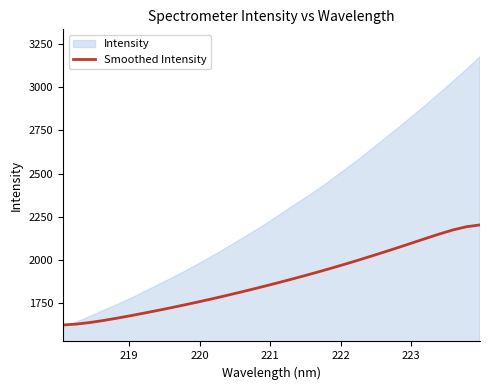

What is the minimum value for Smoothed Intensity?

1624.7